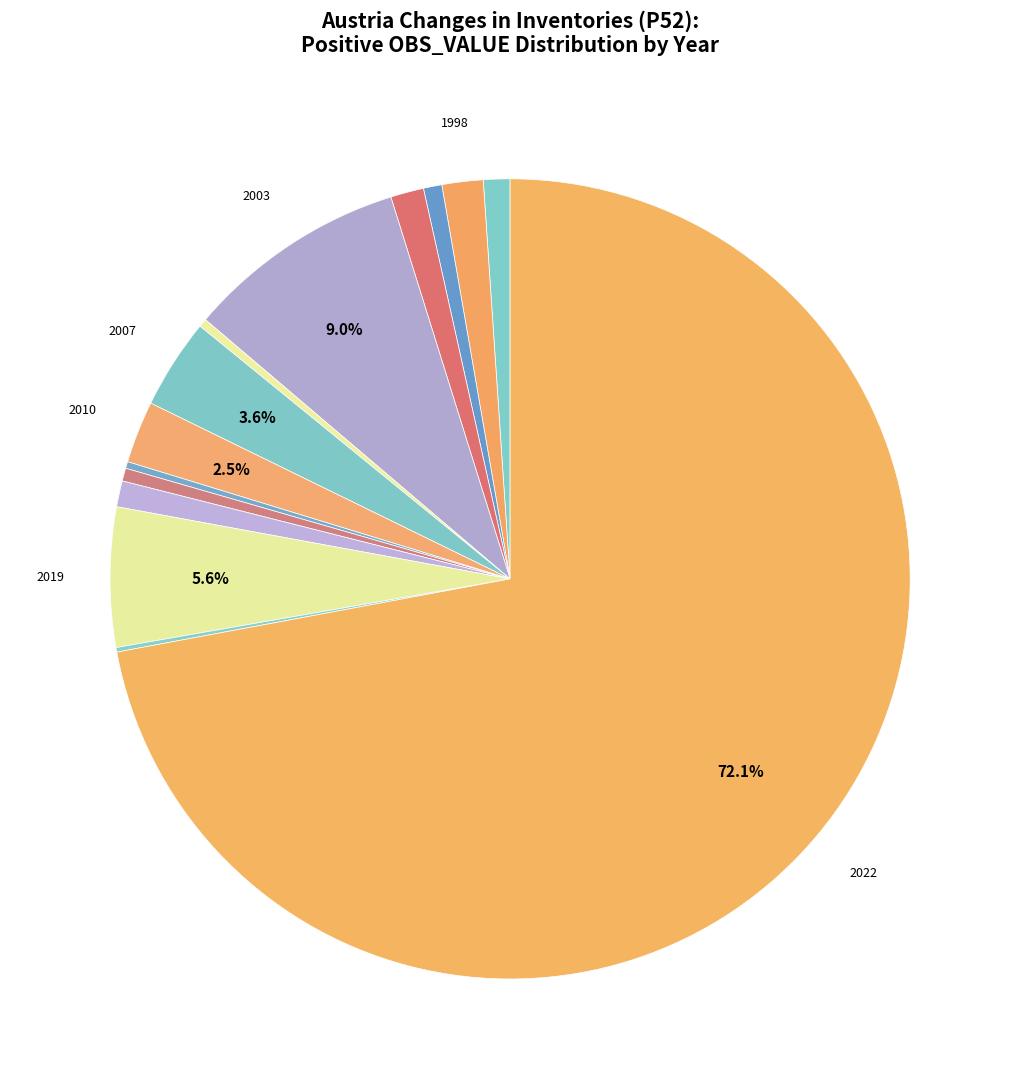

How many slices are in this pie chart?

14